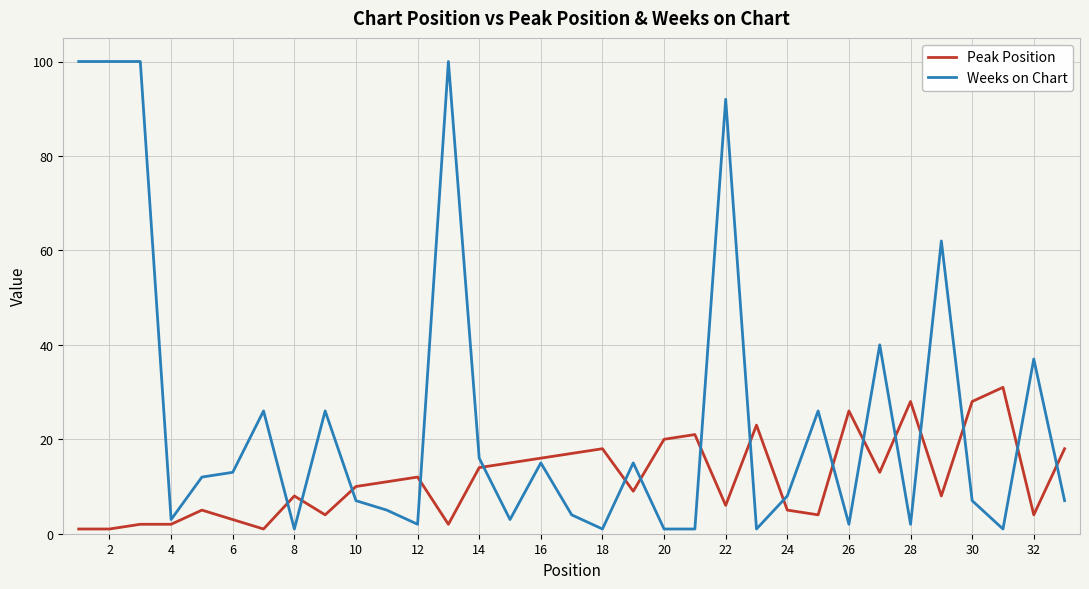

Which series has the largest range (max minus min)?

Weeks on Chart